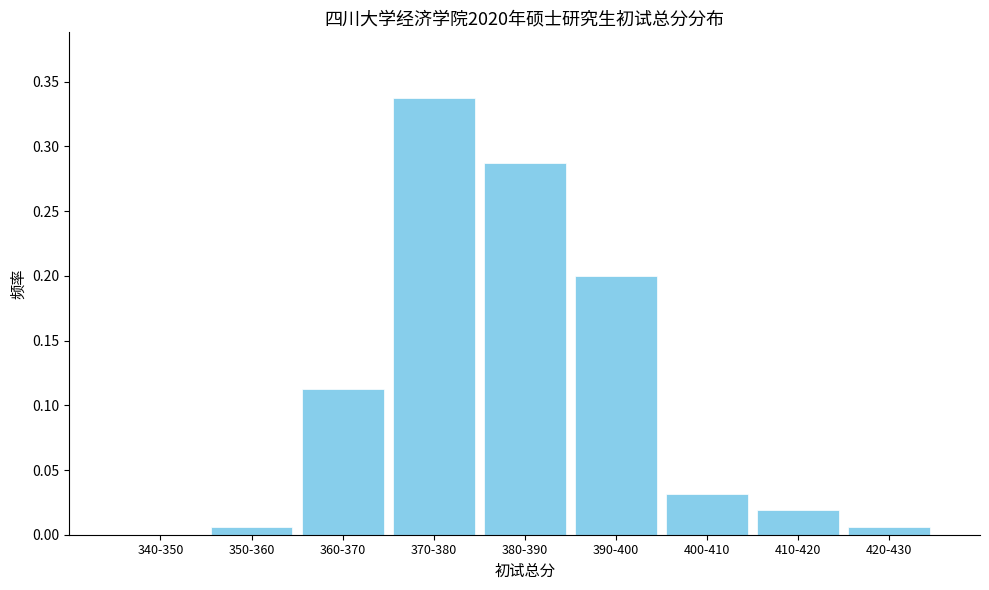

True or false: the data shows 0.2 at 390-400.

True